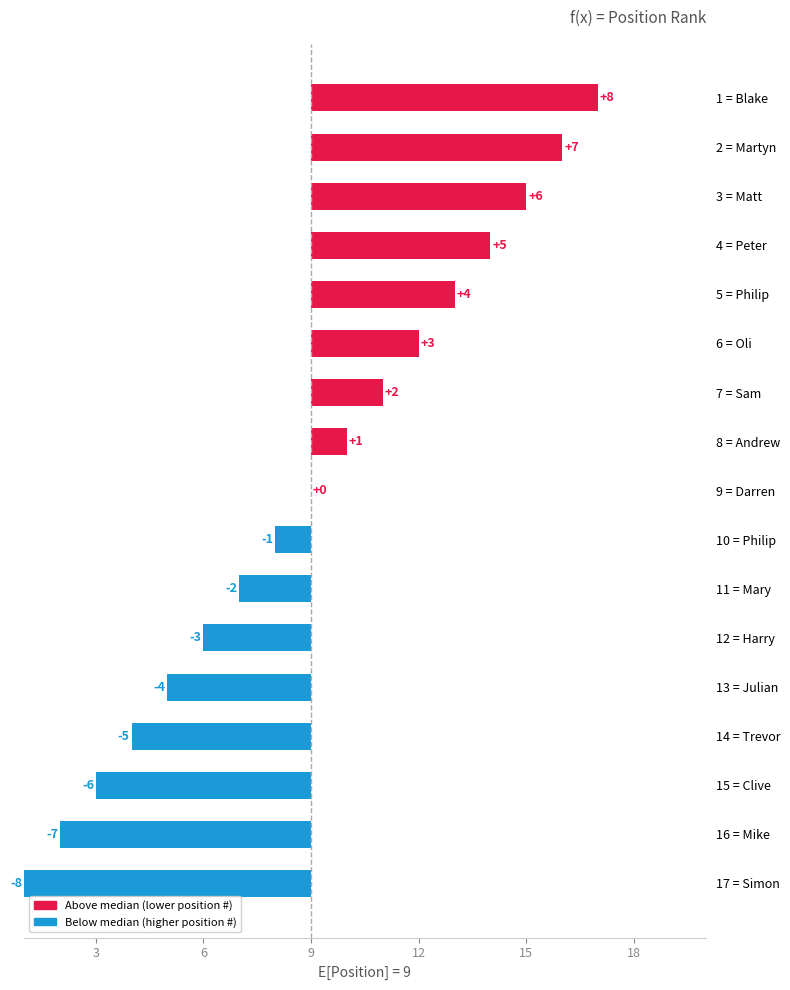

Read the value at 5 = Philip, to the nearest 5.

5